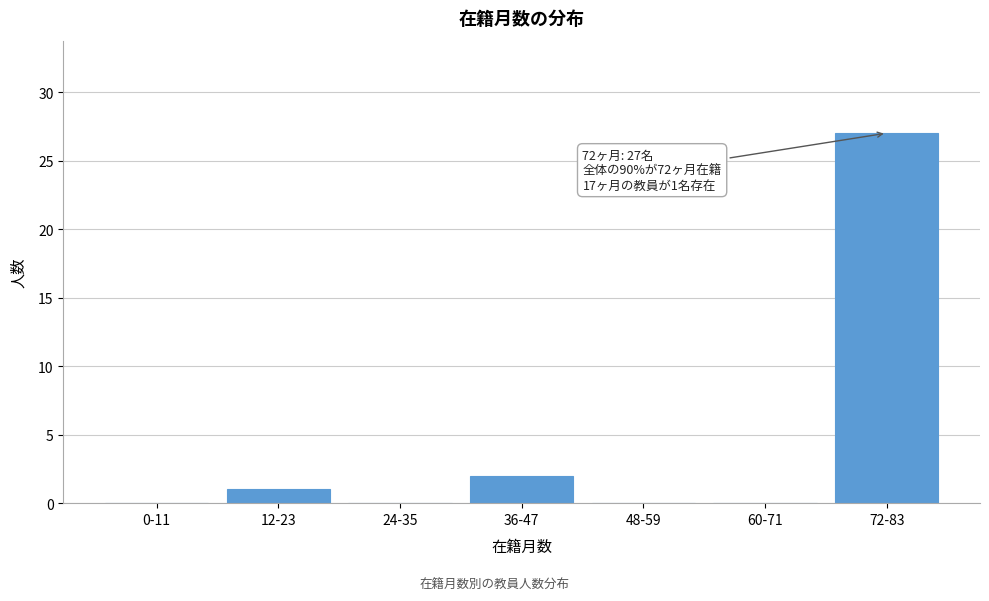

Reading left to right, list all the values displayed in this chart.

0-11=0	12-23=1	24-35=0	36-47=2	48-59=0	60-71=0	72-83=27